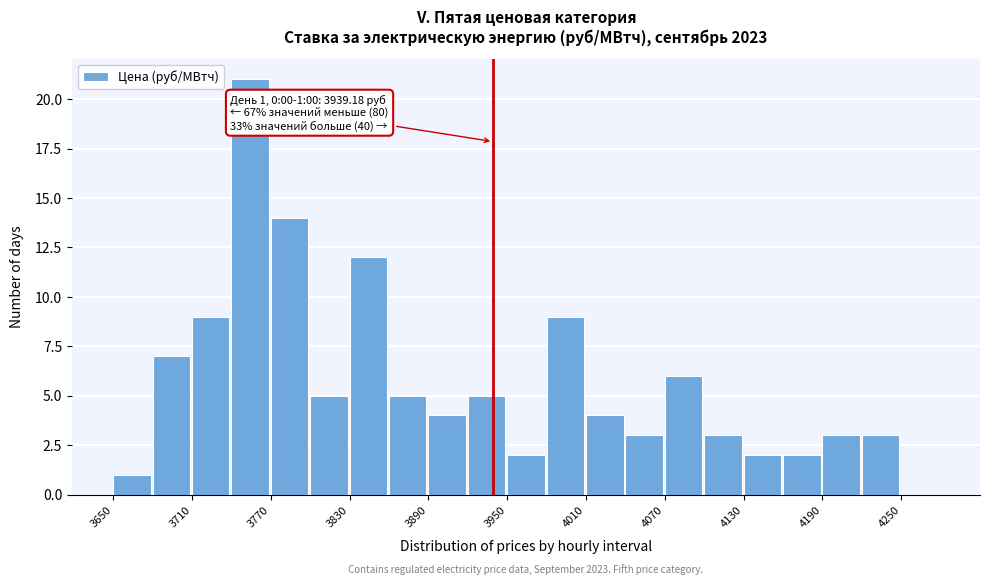

Around what value on the x-axis is the tallest bar? Give the approximate position of its centre, as read against the axis.

3750